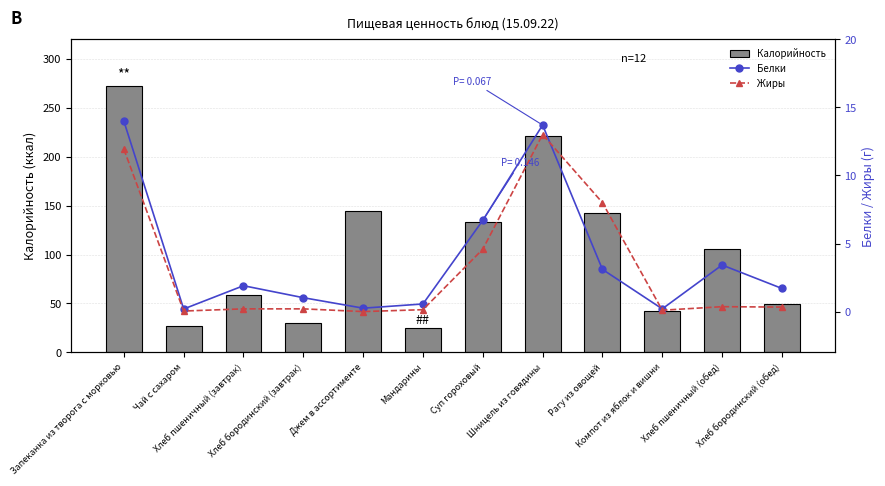

What position from the right is Запеканка из творога с морковью?

12